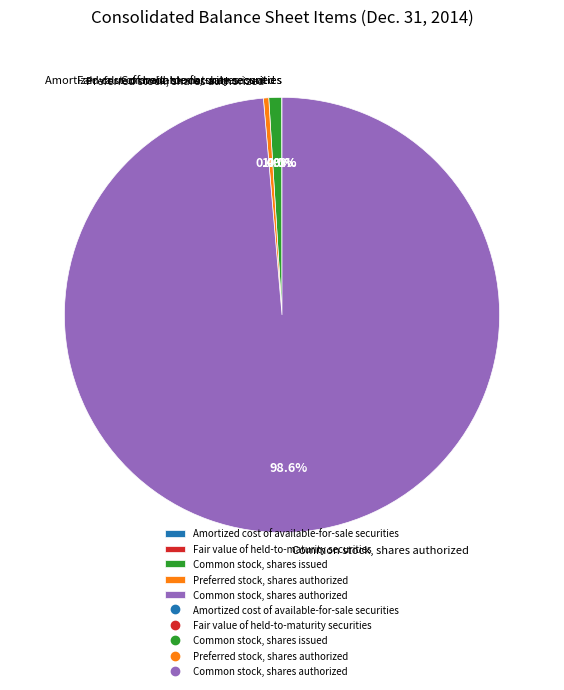

Does Common stock, shares issued represent more than half of the total?

No